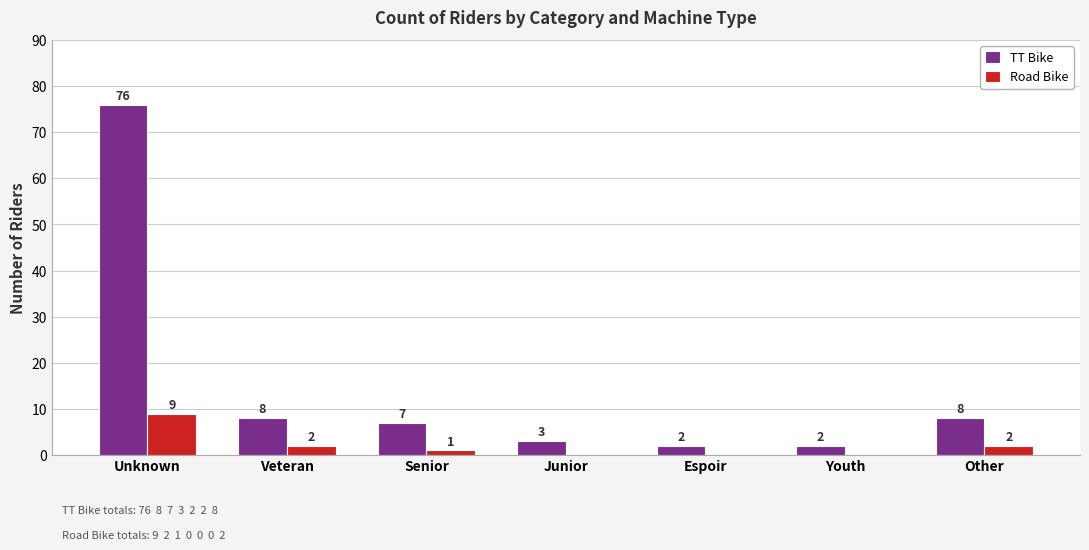

Which category has the highest value in the Road Bike series?

Unknown